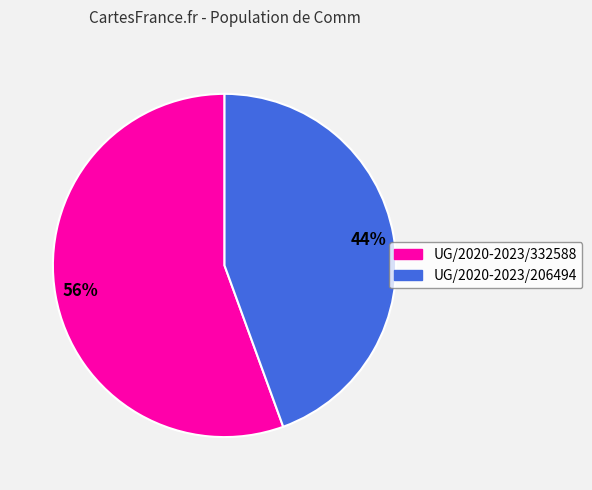

What is the smallest slice in the pie chart?

UG/2020-2023/206494